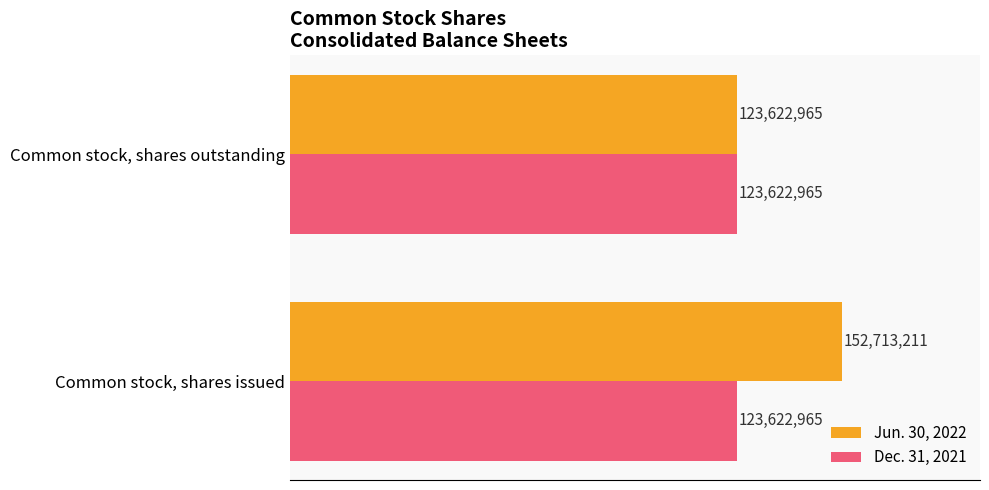

What is the average value of the Jun. 30, 2022 series?

138168088.0